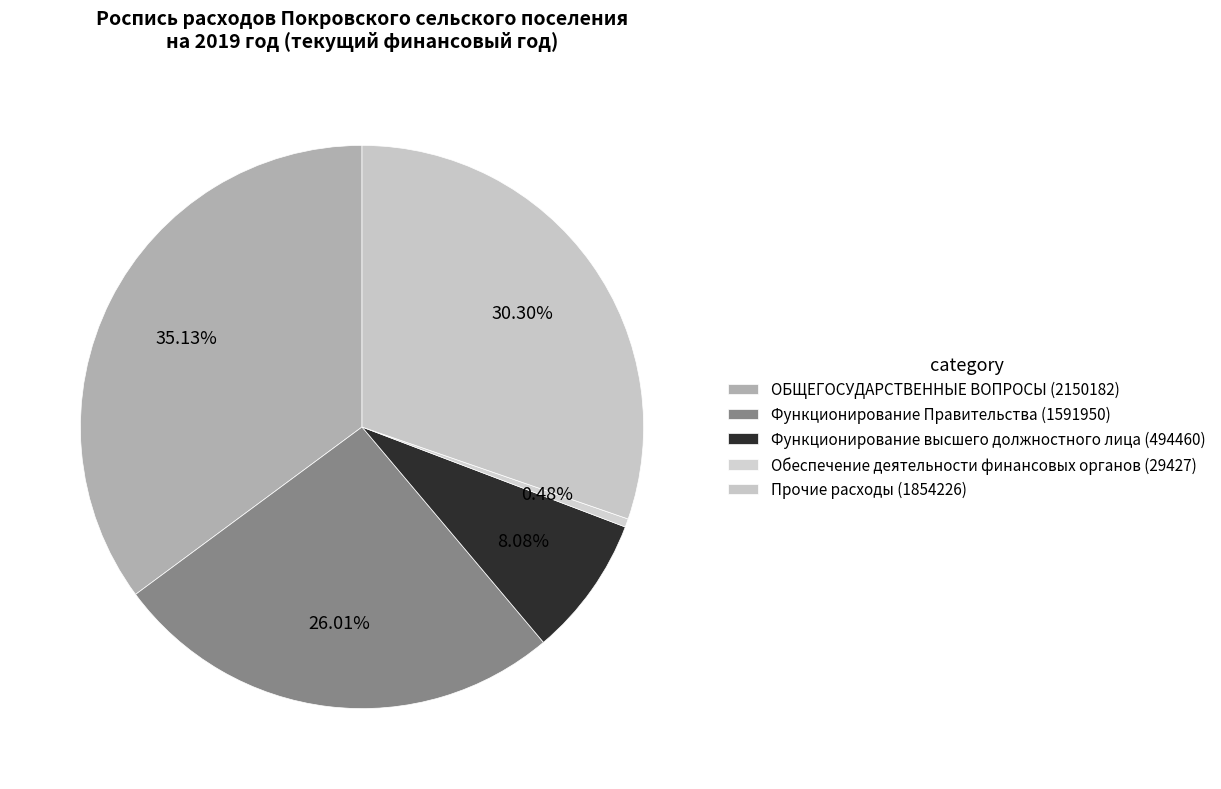

Count the number of slices in the pie.

5